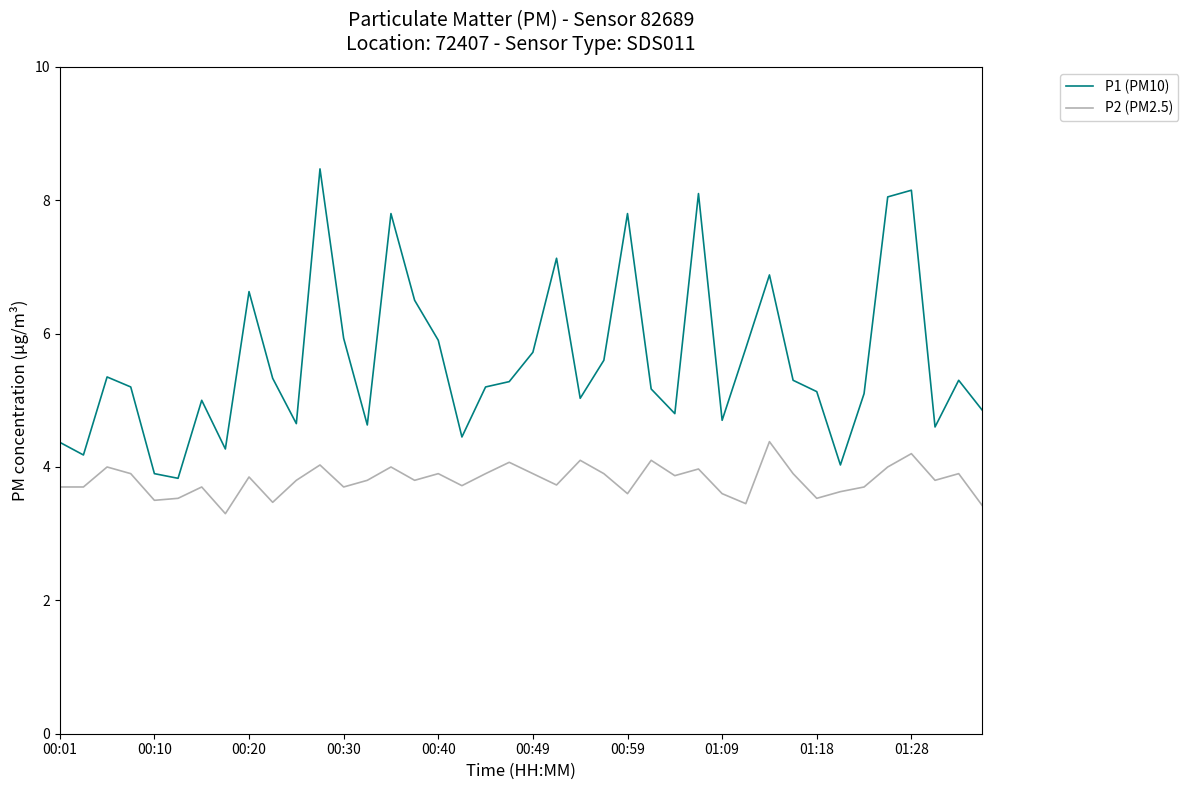

List the series in order of their overall mean, lowest first.

P2 (PM2.5), P1 (PM10)